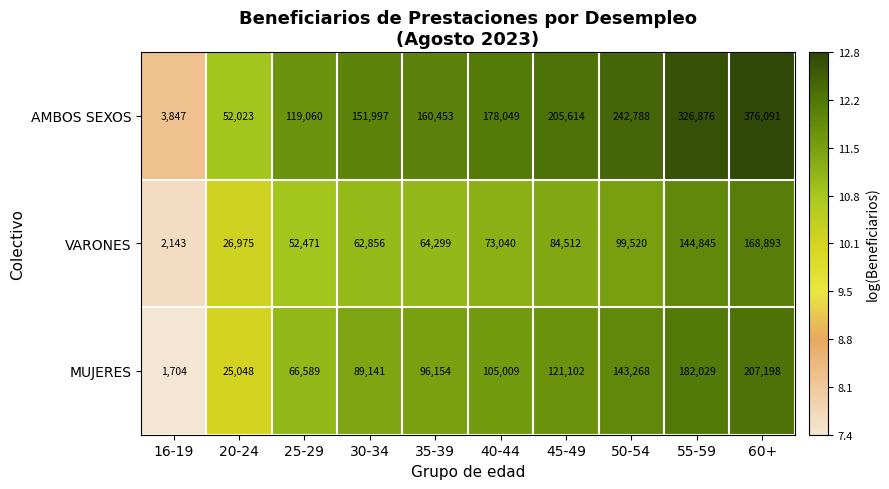

Rank the series at 55-59 from lowest to highest value.

VARONES, MUJERES, AMBOS SEXOS